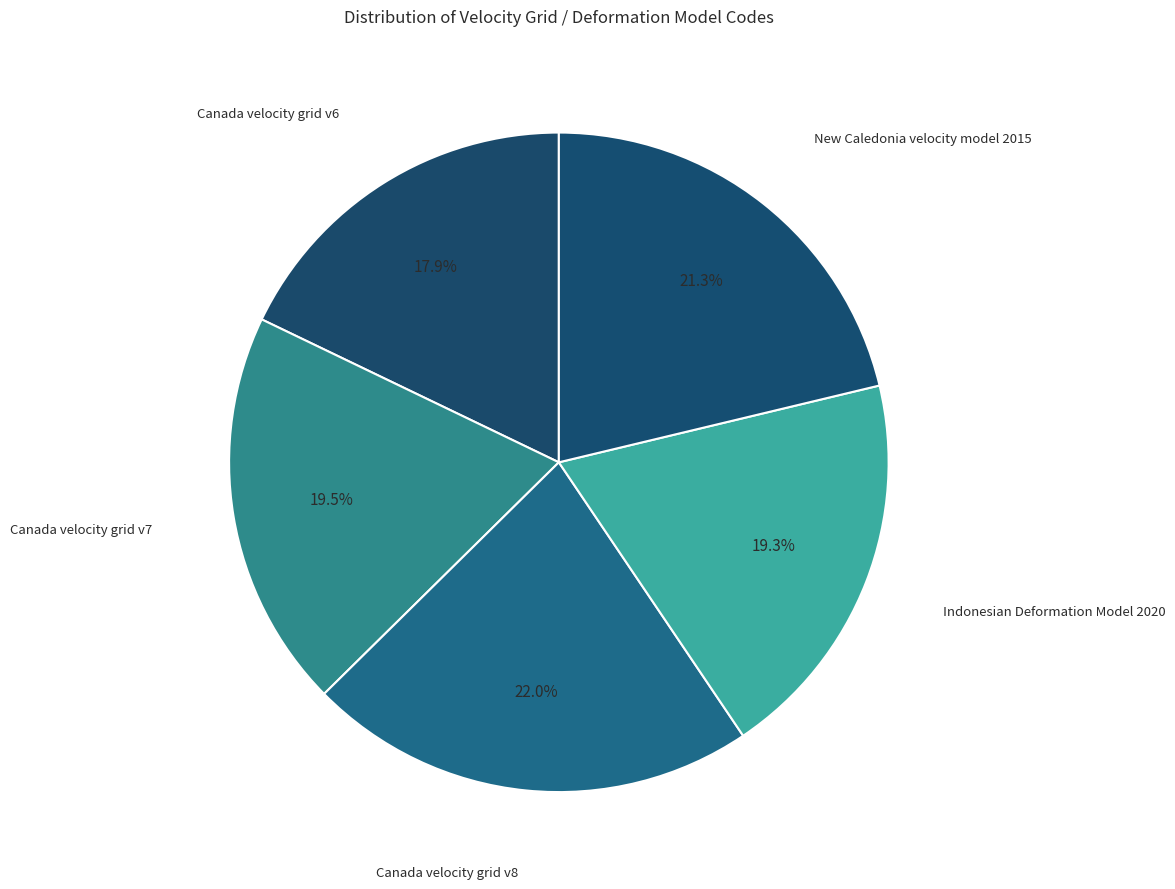

What is the ratio of the value at Canada velocity grid v6 to the value at Canada velocity grid v8?

0.8